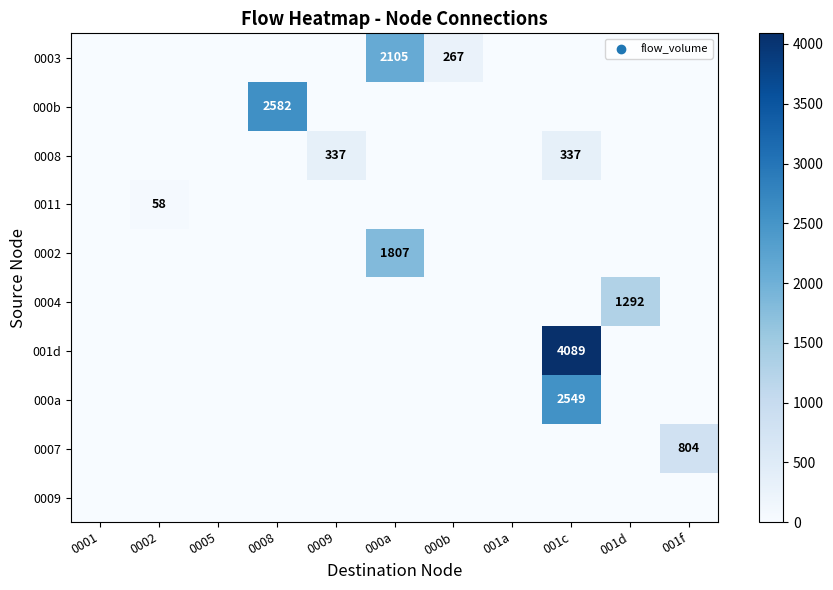

Count the number of data series in this chart.

10